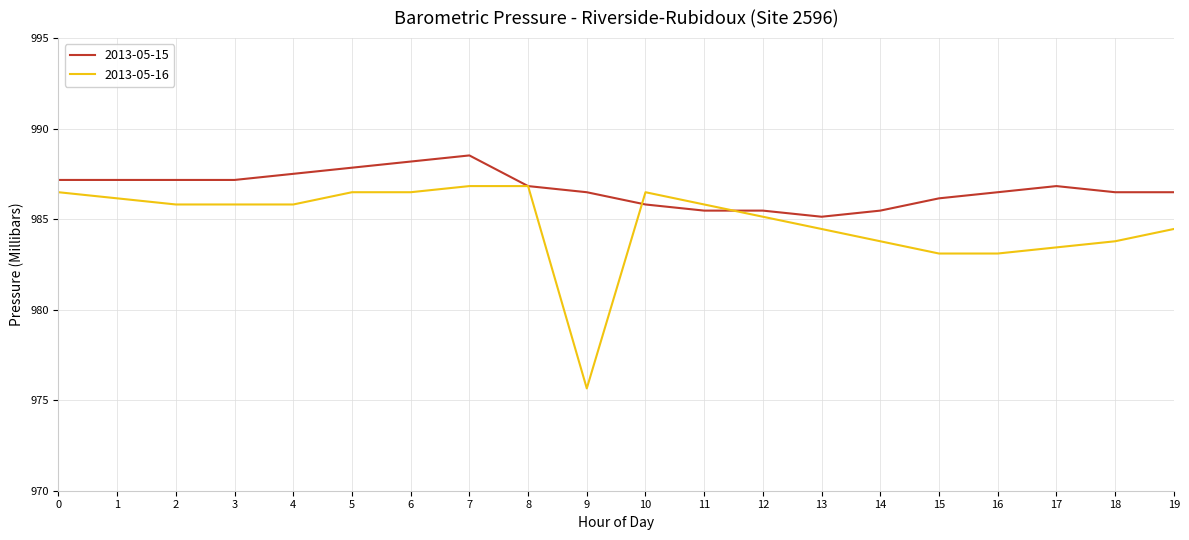

Which series has the largest range (max minus min)?

2013-05-16